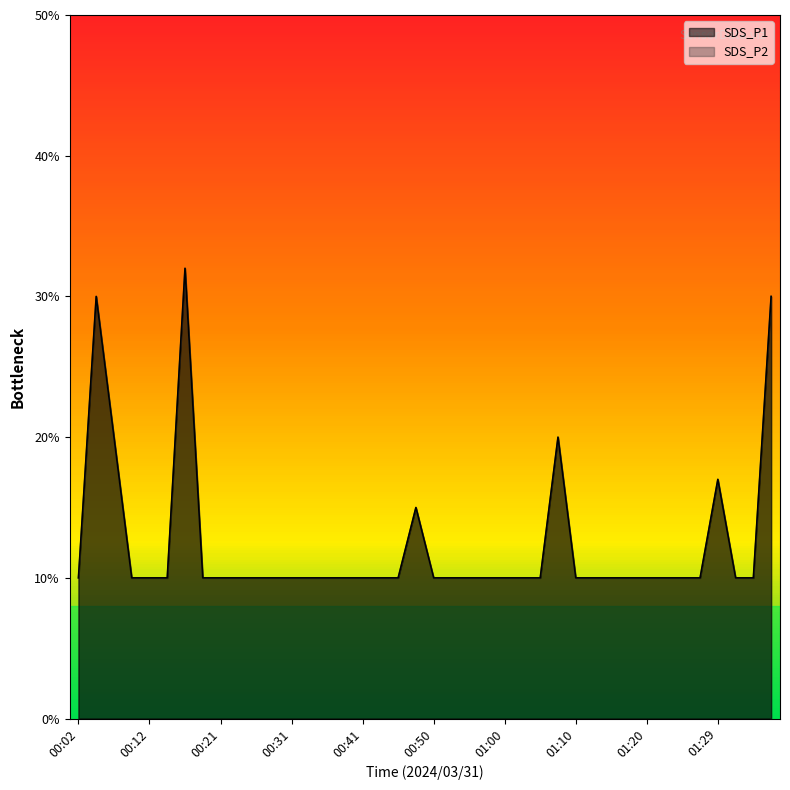

What is the approximate value of SDS_P1 at 00:04?

0.3